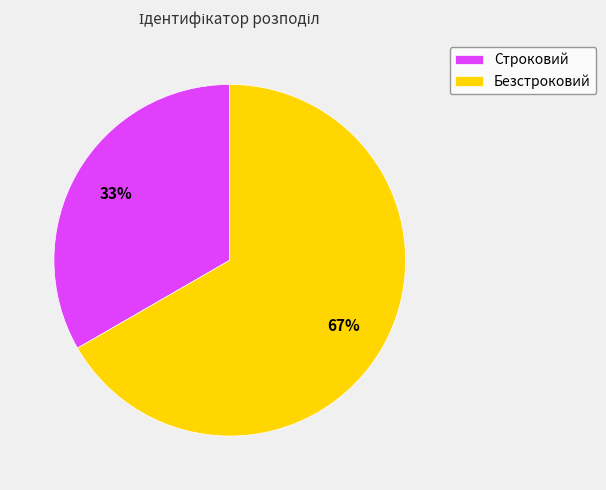

Does Строковий account for over 50% of the chart?

No